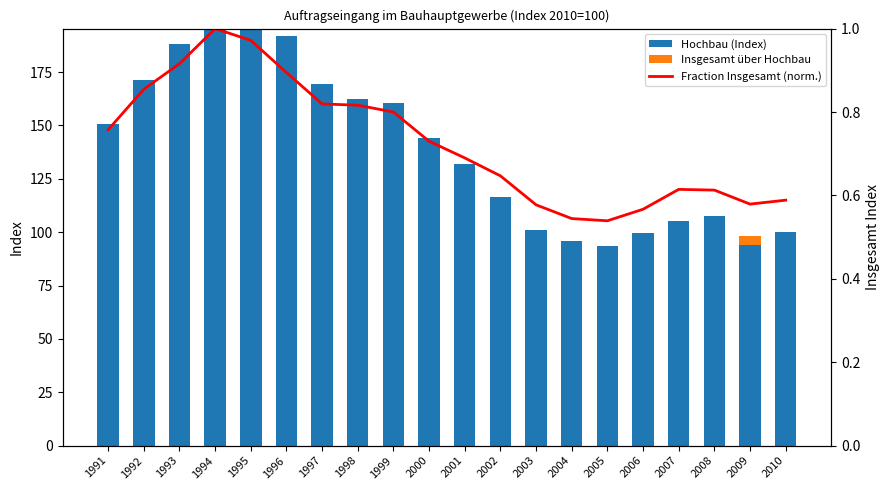

Which category has the lowest value in the Hochbau (Index) series?

2005